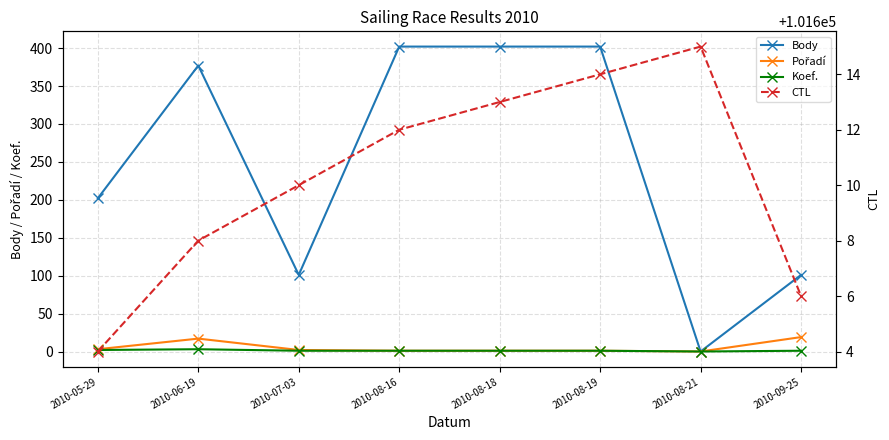

Reading left to right, what are all the values shown in this chart?

Body: 202	377	101	402	402	402	0	101
Pořadí: 3	17	2	1	1	1	0	19
Koef.: 2	3	1	1	1	1	0	1
CTL: 101604	101608	101610	101612	101613	101614	101615	101606